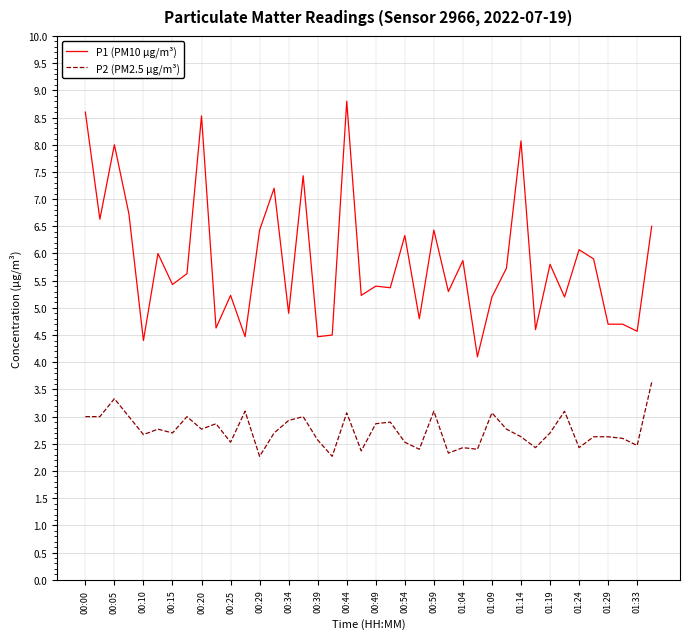

Reading left to right, what are all the values shown in this chart?

P1 (PM10 µg/m³): 8.6	6.6	8.0	6.7	4.4	6.0	5.4	5.6	8.5	4.6	5.2	4.5	6.4	7.2	4.9	7.4	4.5	4.5	8.8	5.2	5.4	5.4	6.3	4.8	6.4	5.3	5.9	4.1	5.2	5.7	8.1	4.6	5.8	5.2	6.1	5.9	4.7	4.7	4.6	6.5
P2 (PM2.5 µg/m³): 3.0	3.0	3.3	3.0	2.7	2.8	2.7	3.0	2.8	2.9	2.5	3.1	2.3	2.7	2.9	3.0	2.6	2.3	3.1	2.4	2.9	2.9	2.5	2.4	3.1	2.3	2.4	2.4	3.1	2.8	2.6	2.4	2.7	3.1	2.4	2.6	2.6	2.6	2.5	3.6